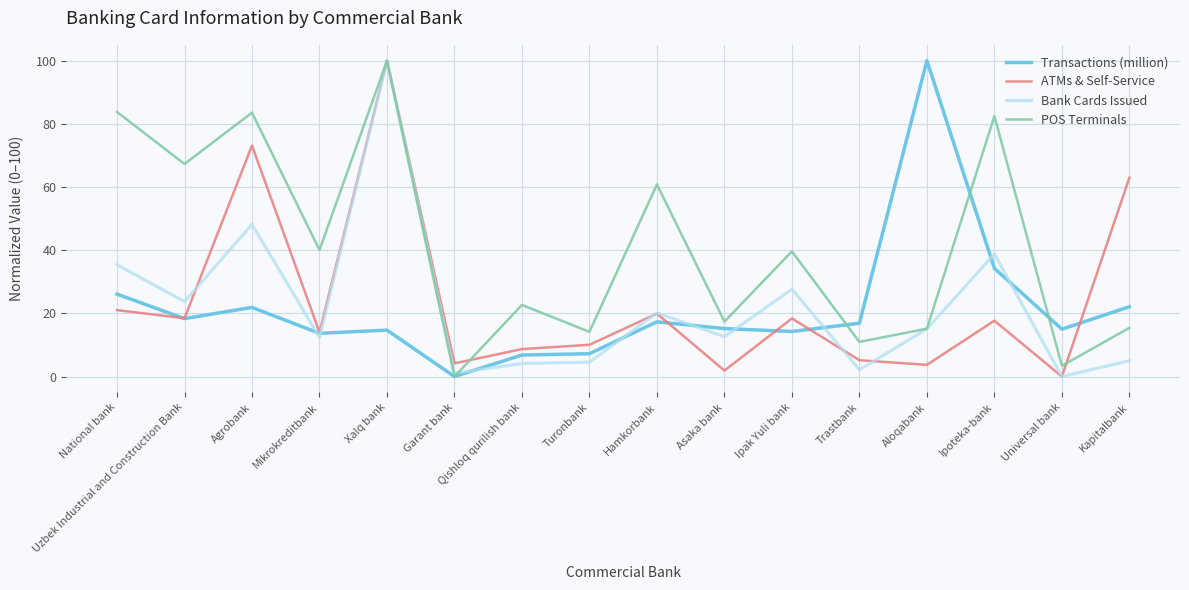

At which category is the sum across all series the highest?

Xalq bank